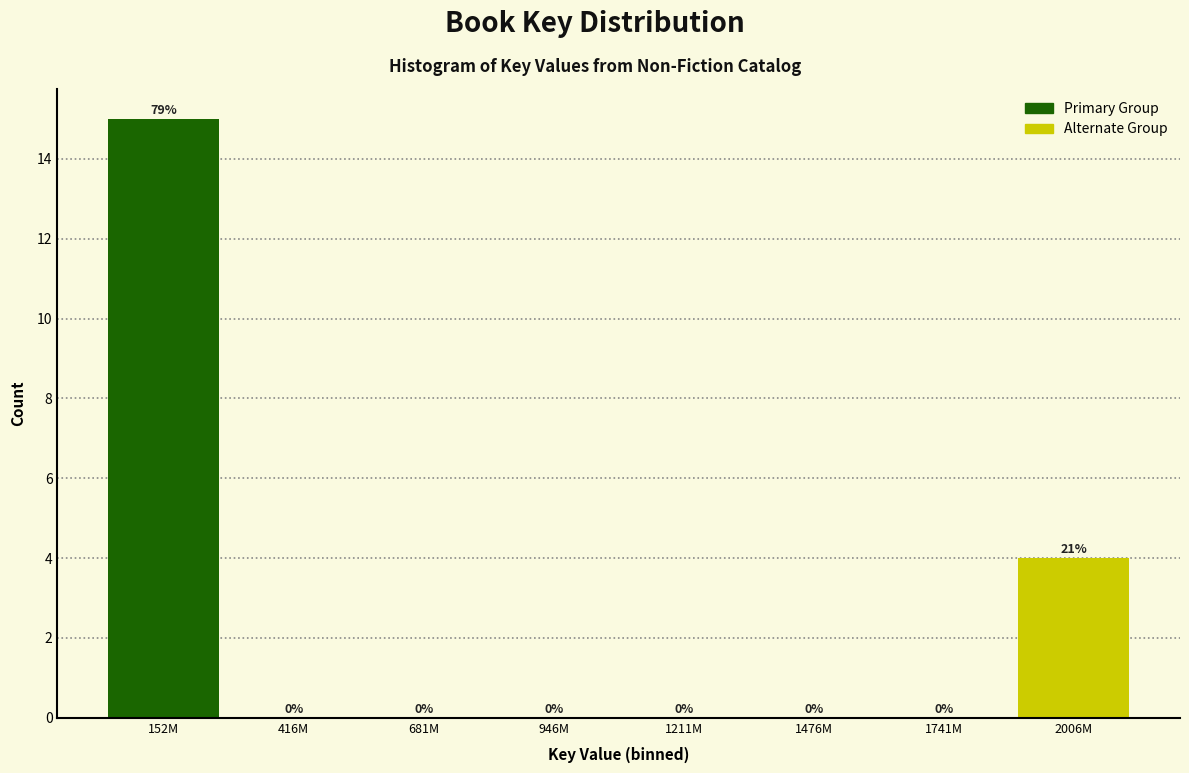

Which category has the highest value across all series?

152M